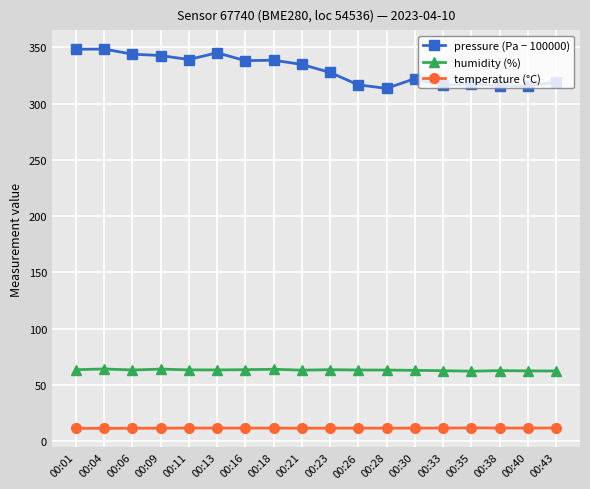

What is the sum of all pressure (Pa − 100000) values?

5944.0